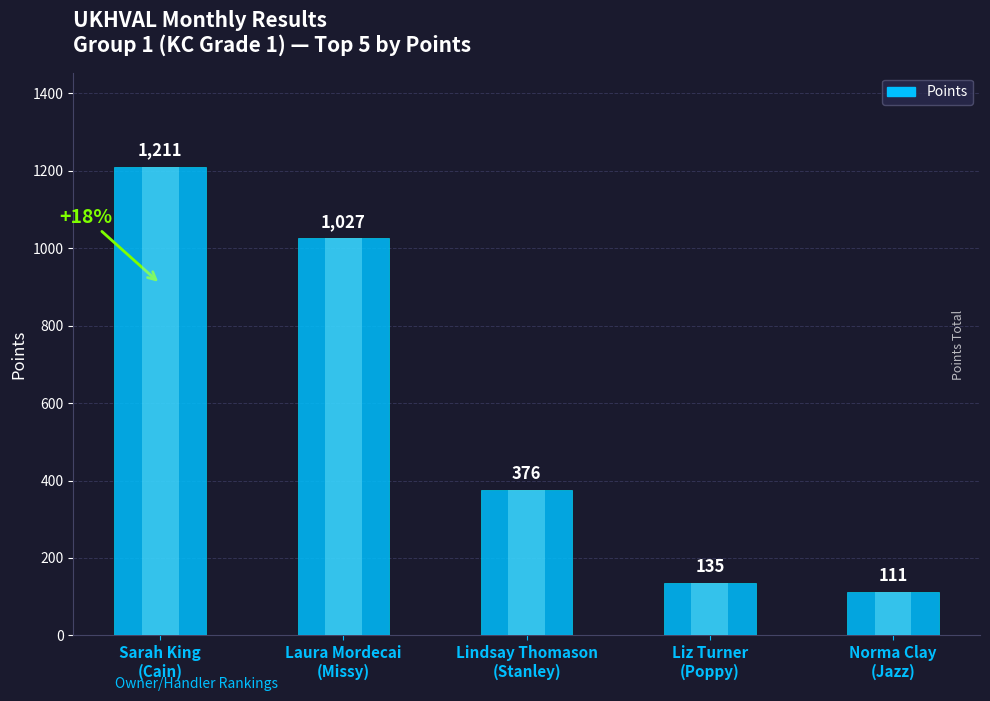

Reading right to left, extract all data points from this chart.

111	135	376	1027	1211